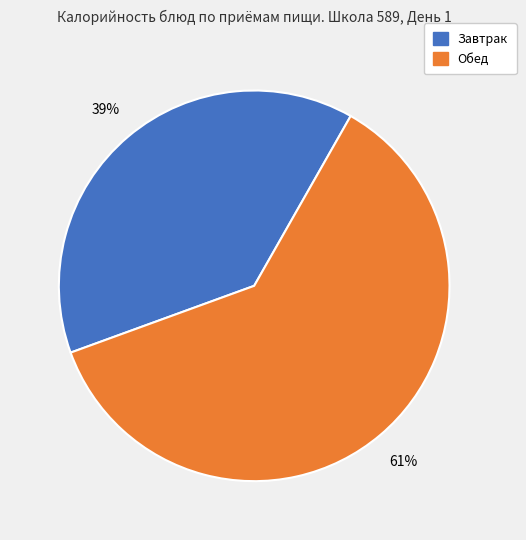

Is it true that Обед is 61% of the pie?

True